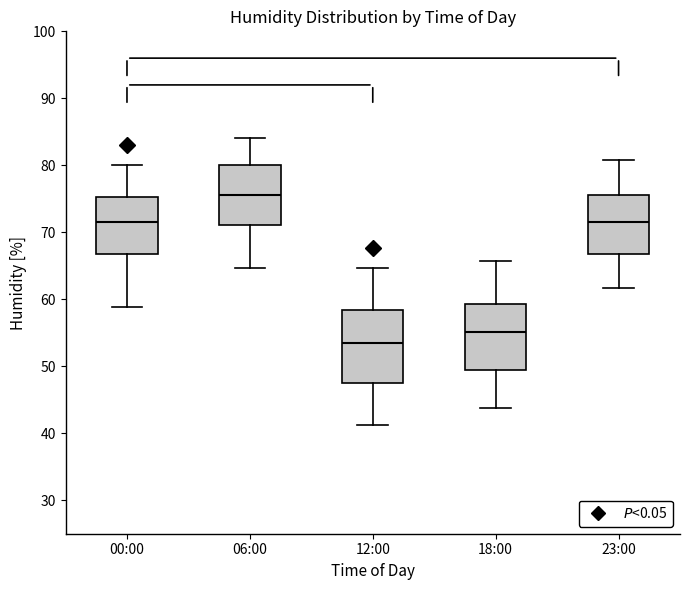

Reading left to right, read every box against the y-axis: the position of its median line, the range the box covers, and the ends of its whiskers. The values are not printed on the chart, so give them approximately, as read against the axis.

00:00: median 72, box 67 to 75, whiskers 59 to 80
06:00: median 76, box 71 to 80, whiskers 65 to 84
12:00: median 53, box 48 to 58, whiskers 41 to 65
18:00: median 55, box 49 to 59, whiskers 44 to 66
23:00: median 72, box 67 to 76, whiskers 62 to 81